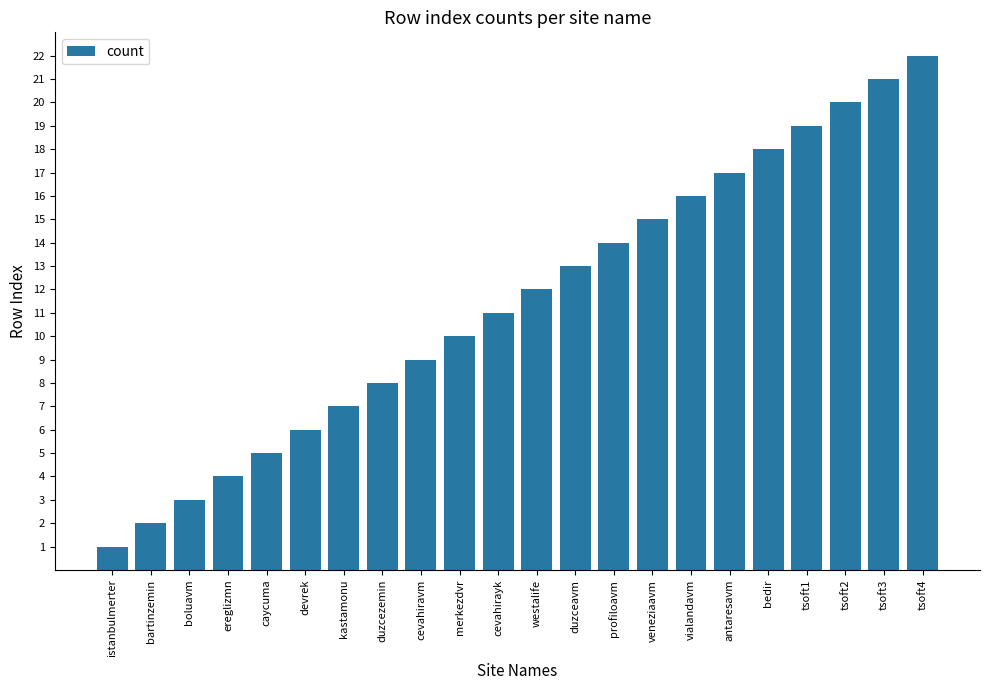

What is the label of the 19th bar from the left?

tsoft1